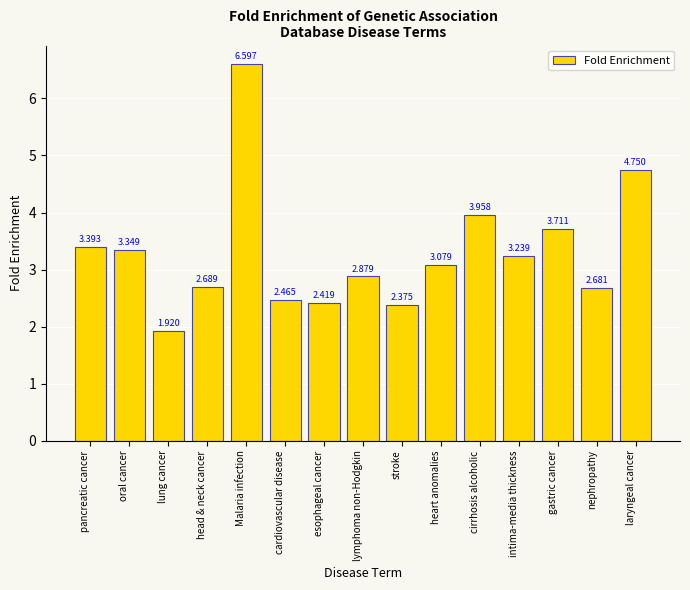

What is the sum of the values at nephropathy and heart anomalies?

5.8